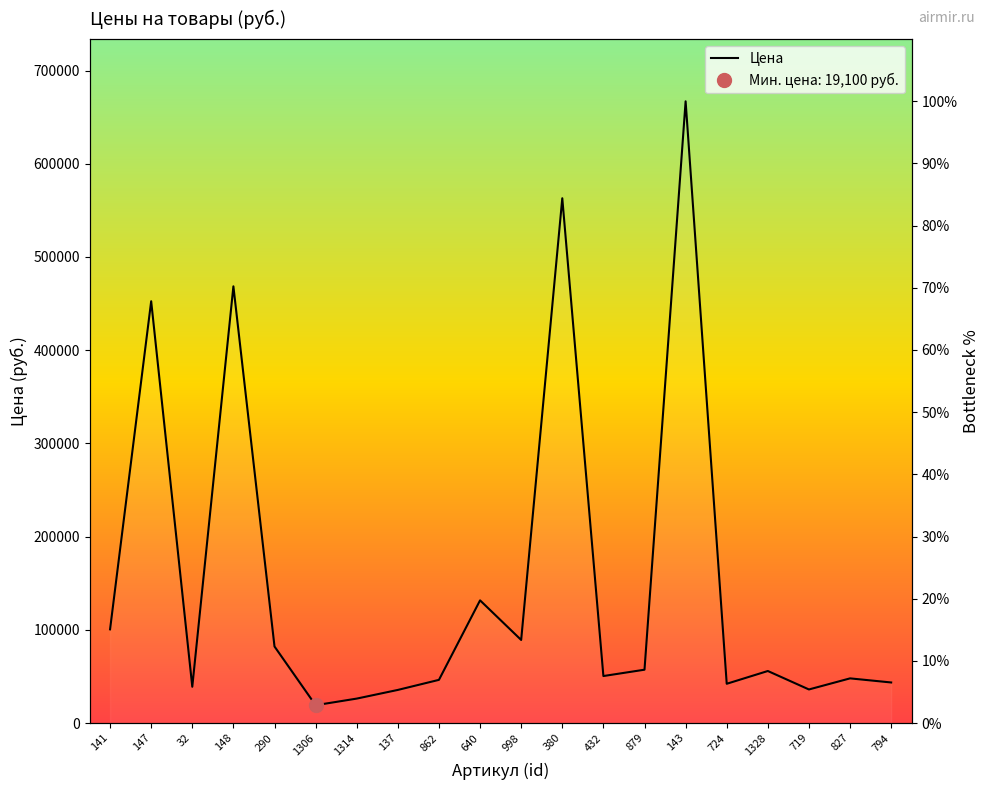

Reading left to right, list all the values displayed in this chart.

15.1	67.8	5.8	70.2	12.3	2.9	3.9	5.3	6.9	19.7	13.4	84.4	7.6	8.6	100.0	6.3	8.4	5.4	7.2	6.5